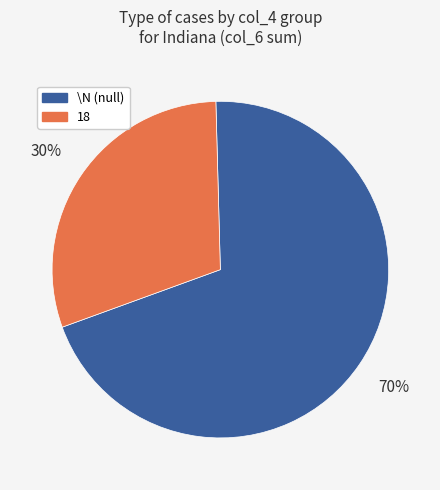

Does any single category account for the majority?

Yes